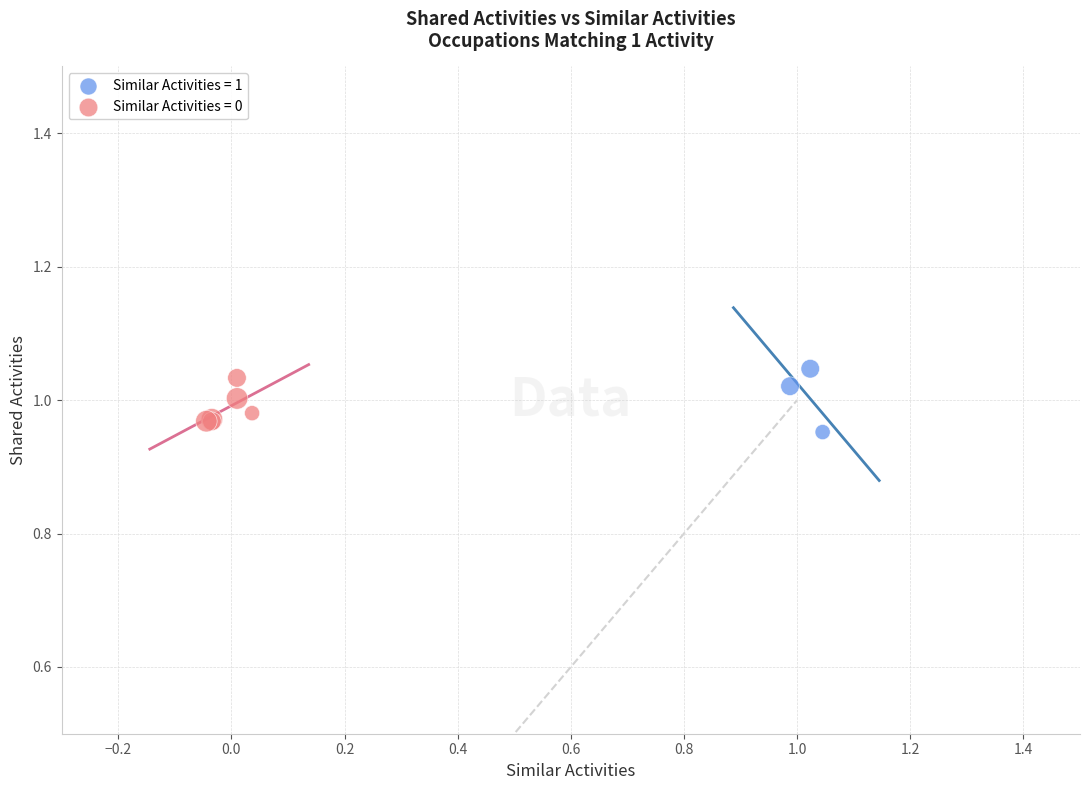

Which series contains the highest Y value?

Similar Activities = 1